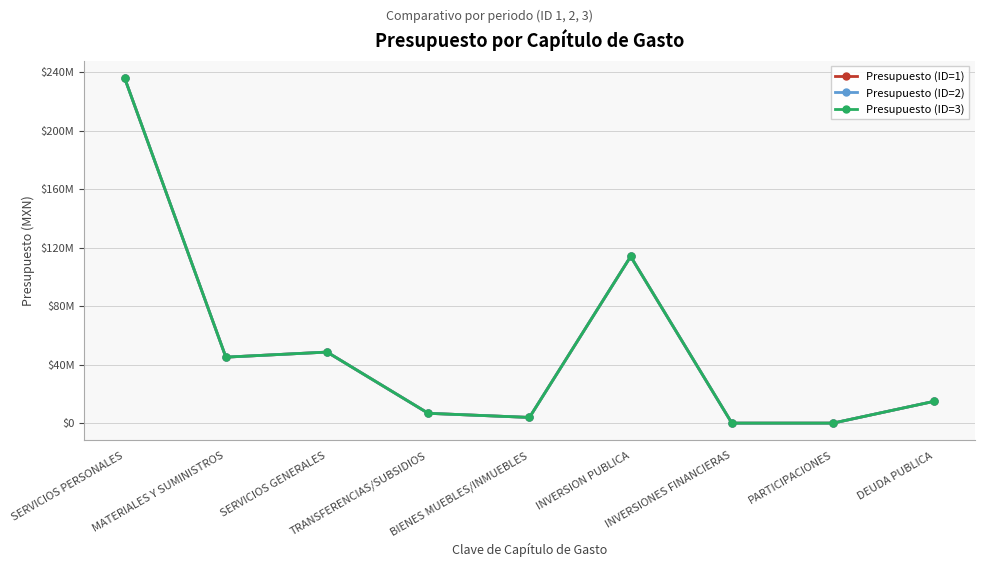

Where does the Presupuesto (ID=1) series first go above 14921124?

SERVICIOS PERSONALES